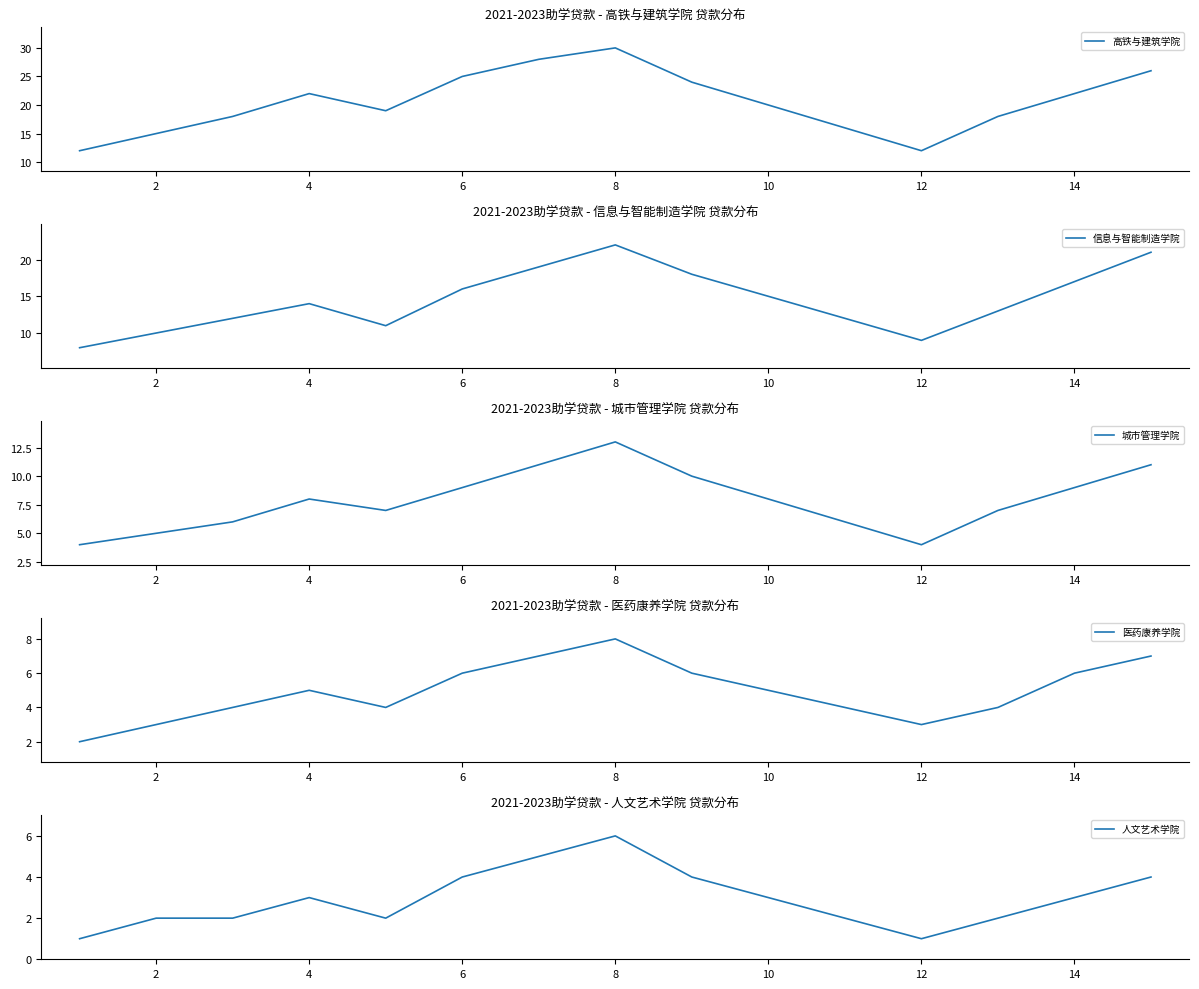

What is the lowest value of the 信息与智能制造学院 series?

8